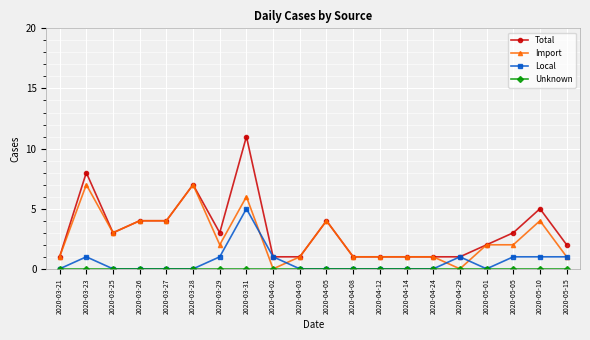

Where is the first local maximum for Total?

2020-03-23